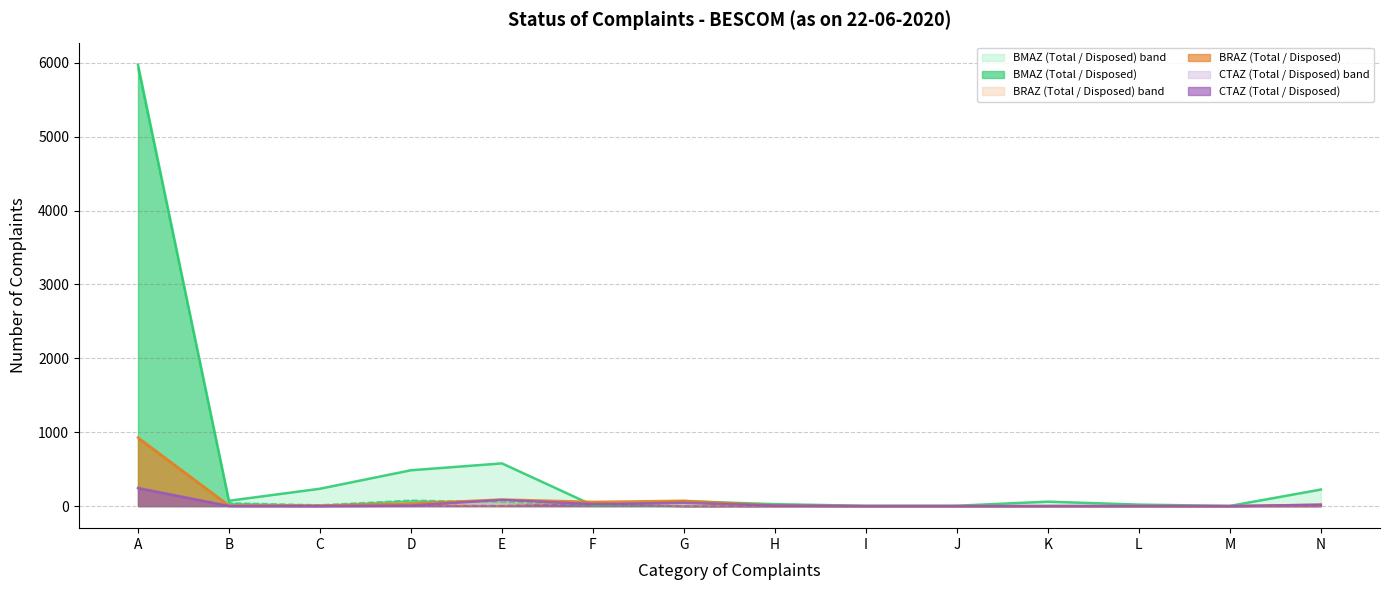

How many values in the BMAZ Total series exceed 67?

6